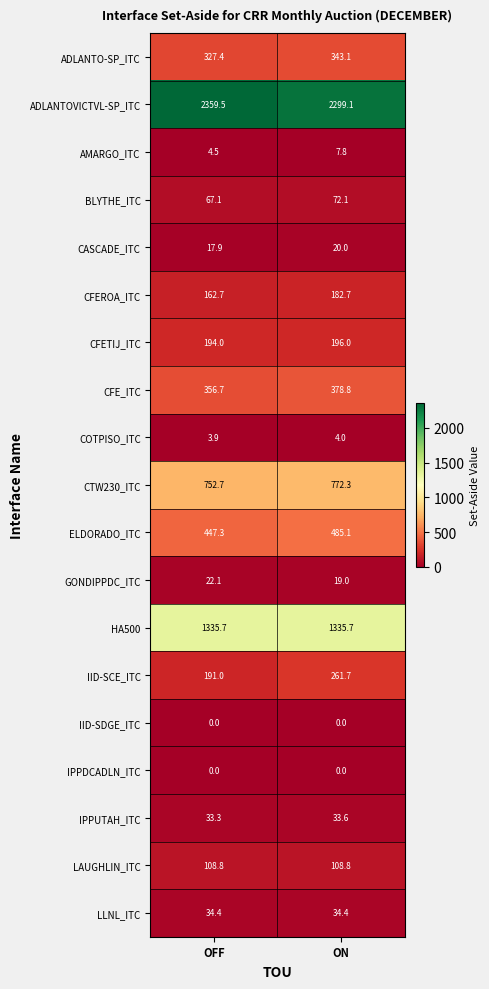

Read the ADLANTOVICTVL-SP_ITC value at OFF.

2359.5